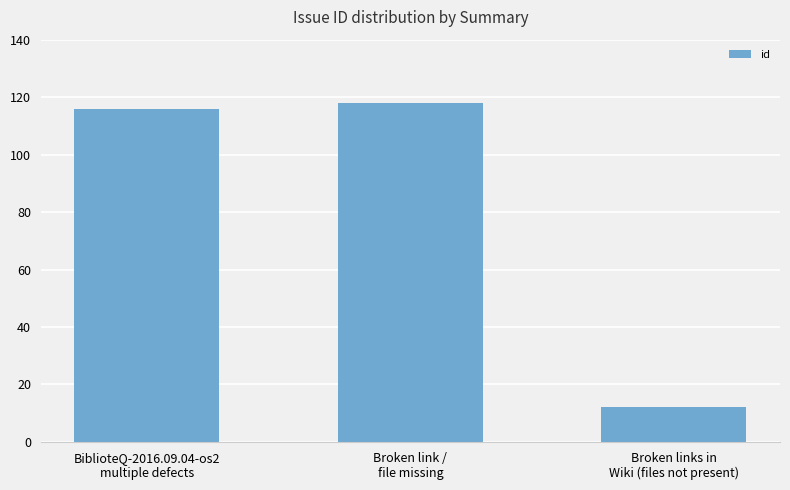

What value does the data have at Broken links in
Wiki (files not present), to the nearest 5?

10